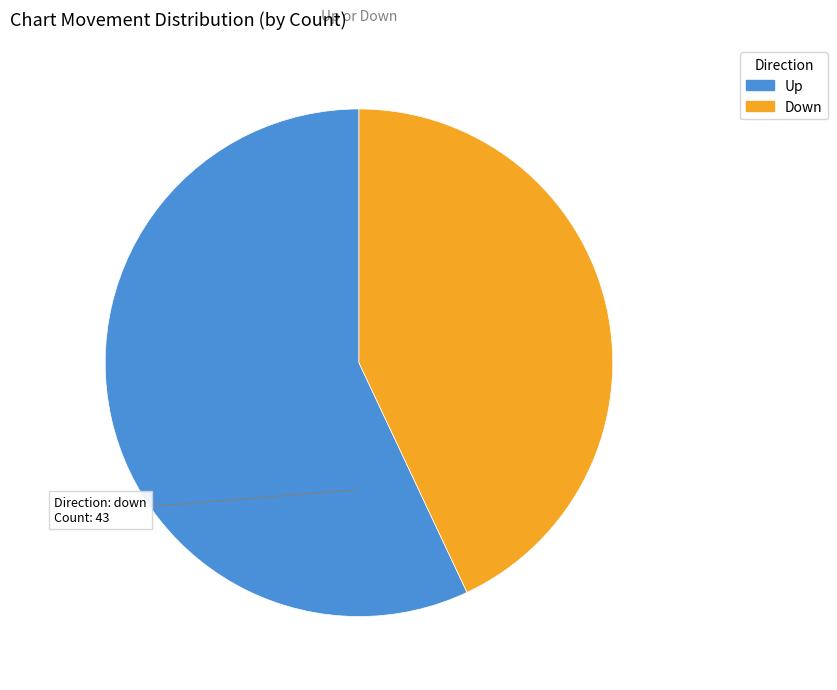

What is the ratio of the value at Up to the value at Down?

1.3